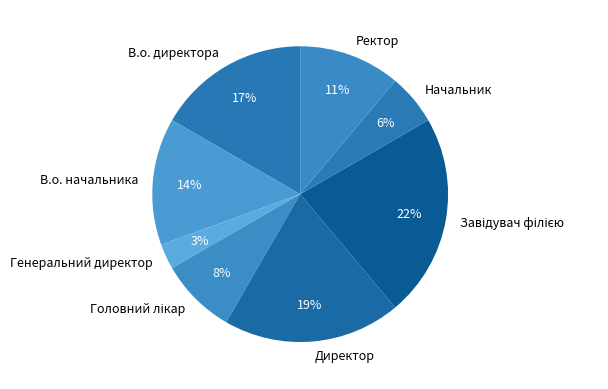

Which category has the smallest portion of the pie?

Генеральний директор